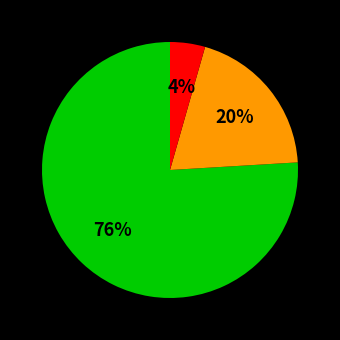

Is there any slice that represents more than half of the pie?

Yes